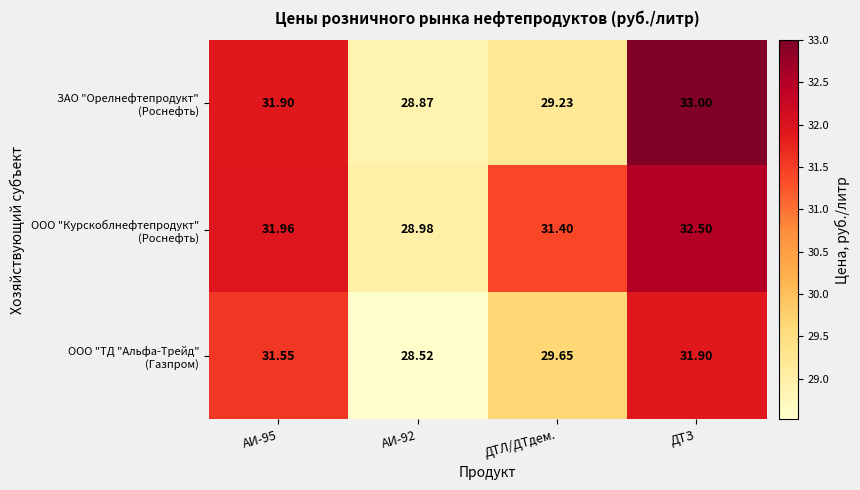

Which category has the highest value across all series?

ДТЗ